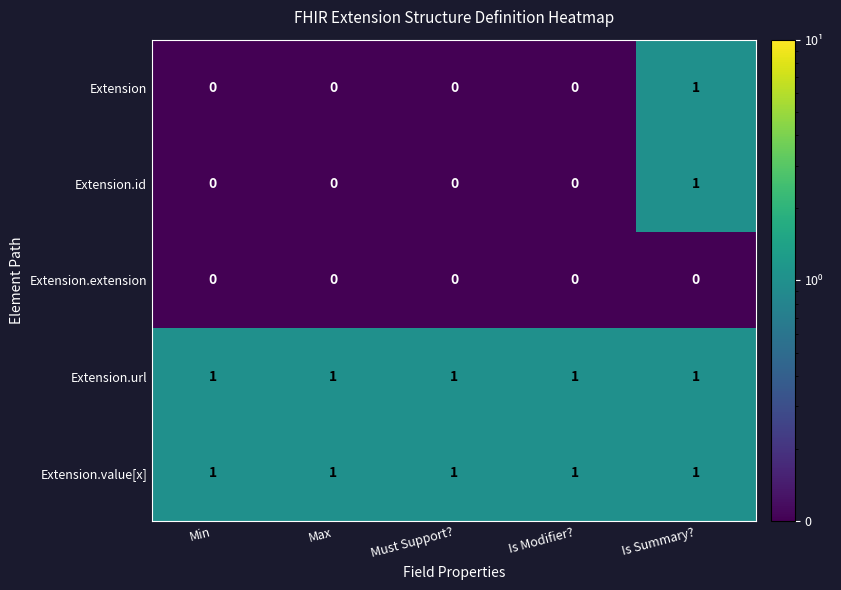

The Extension series shows 0 at Must Support?. True or false?

True